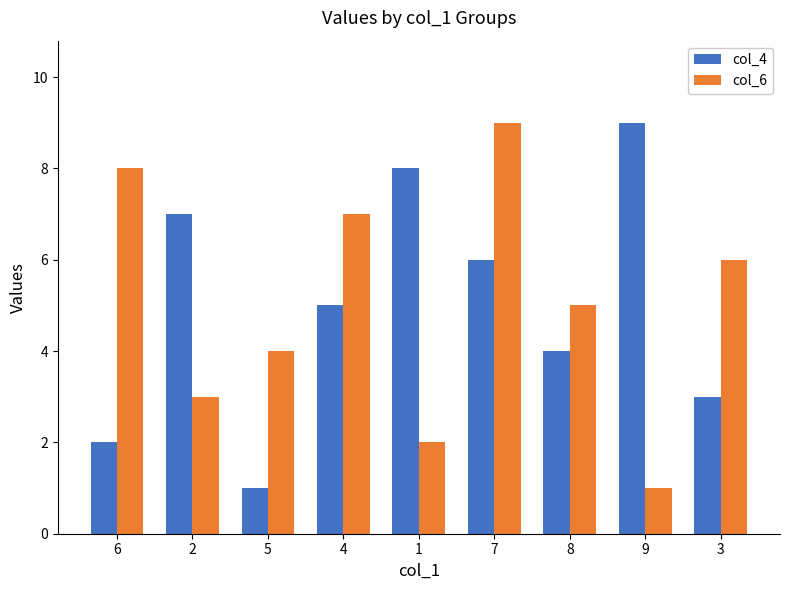

Where is col_4 nearest to the value 5?

4